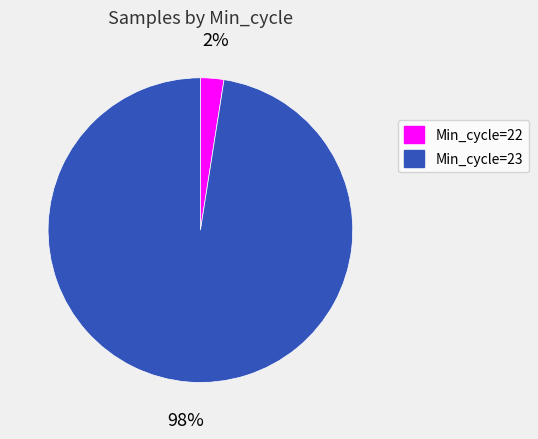

Is the sum of Min_cycle=23 and Min_cycle=22 greater than half?

Yes